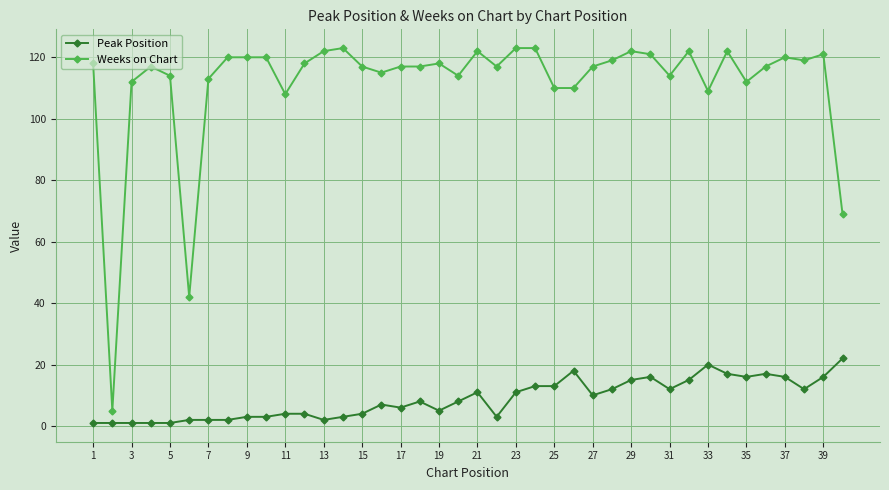

Which series has the largest range (max minus min)?

Weeks on Chart